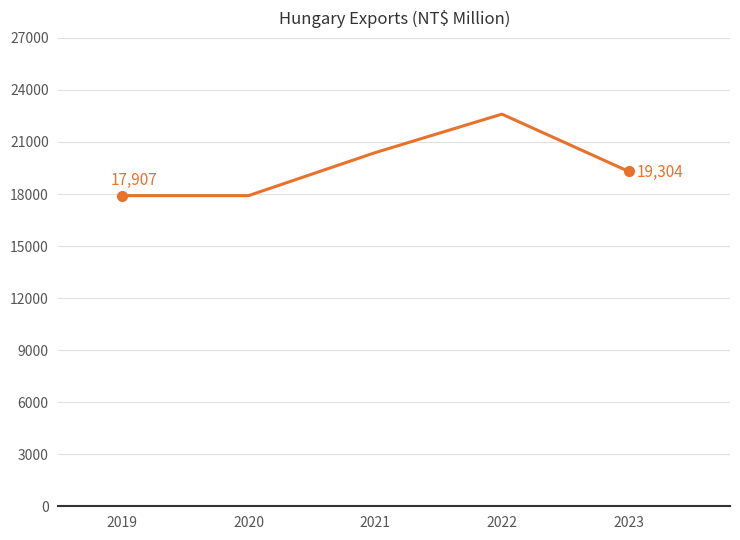

Approximately how many times larger is the value at 2019 compared to 2020?

1.0